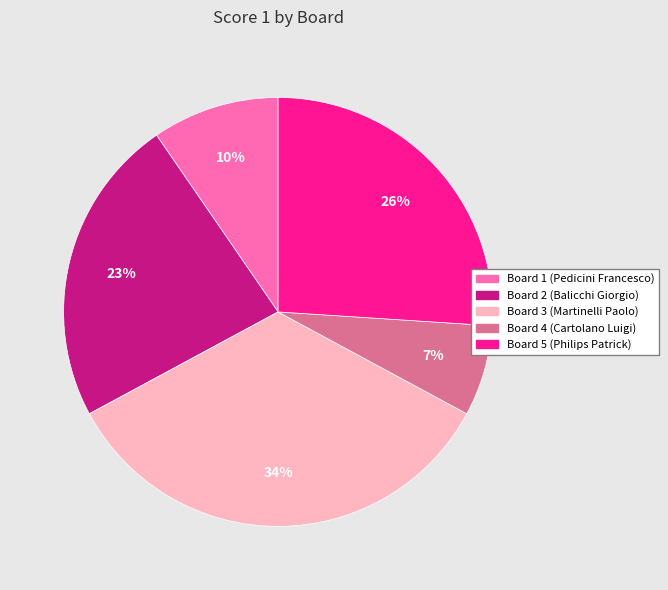

What percentage is the Board 1 (Pedicini Francesco) slice, to the nearest percent?

10%